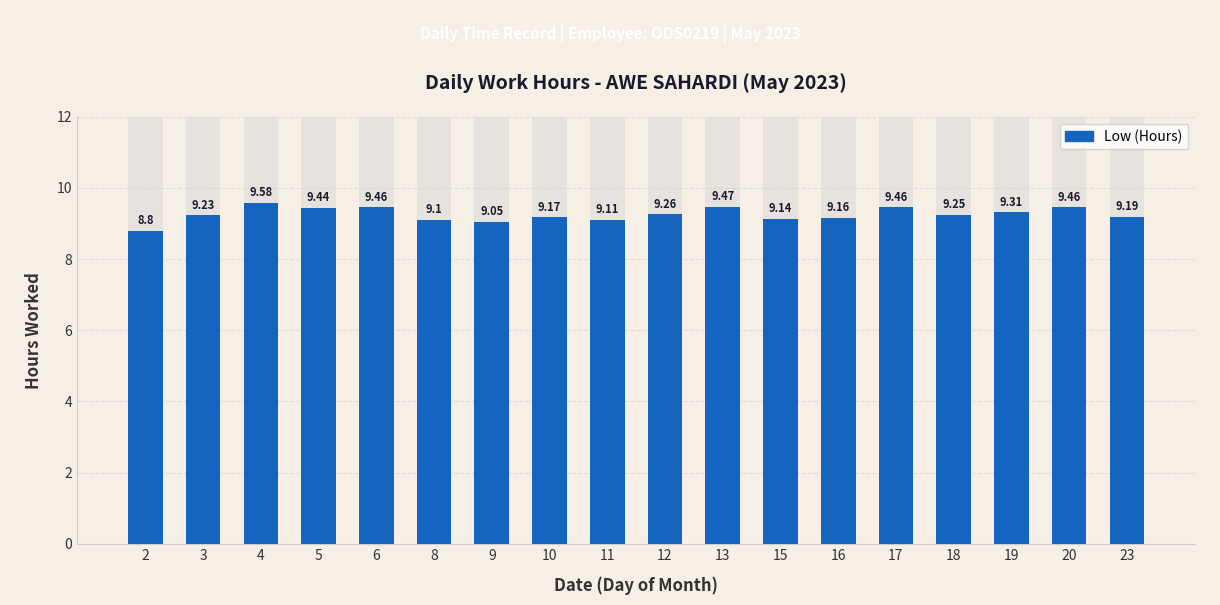

At which label does the data first exceed 9?

3